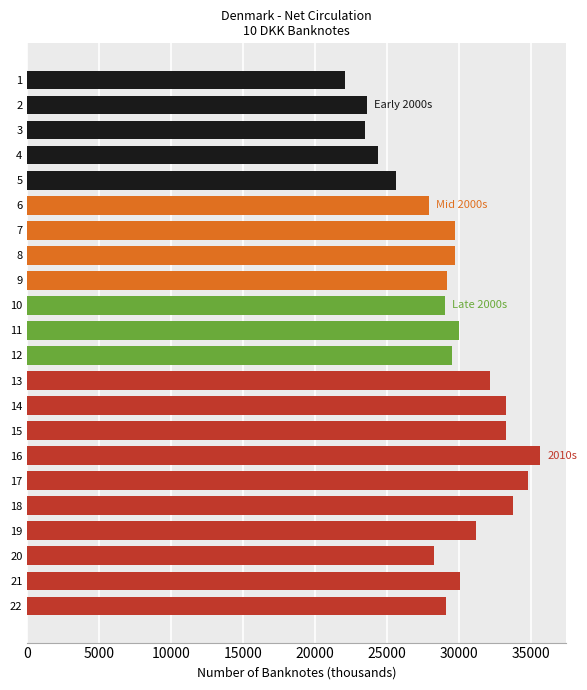

The value at 13 is 17168.0. True or false?

False